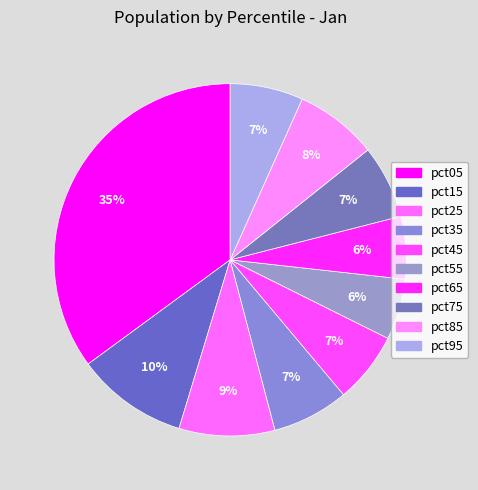

To the nearest percent, what is the average slice percentage?

10%